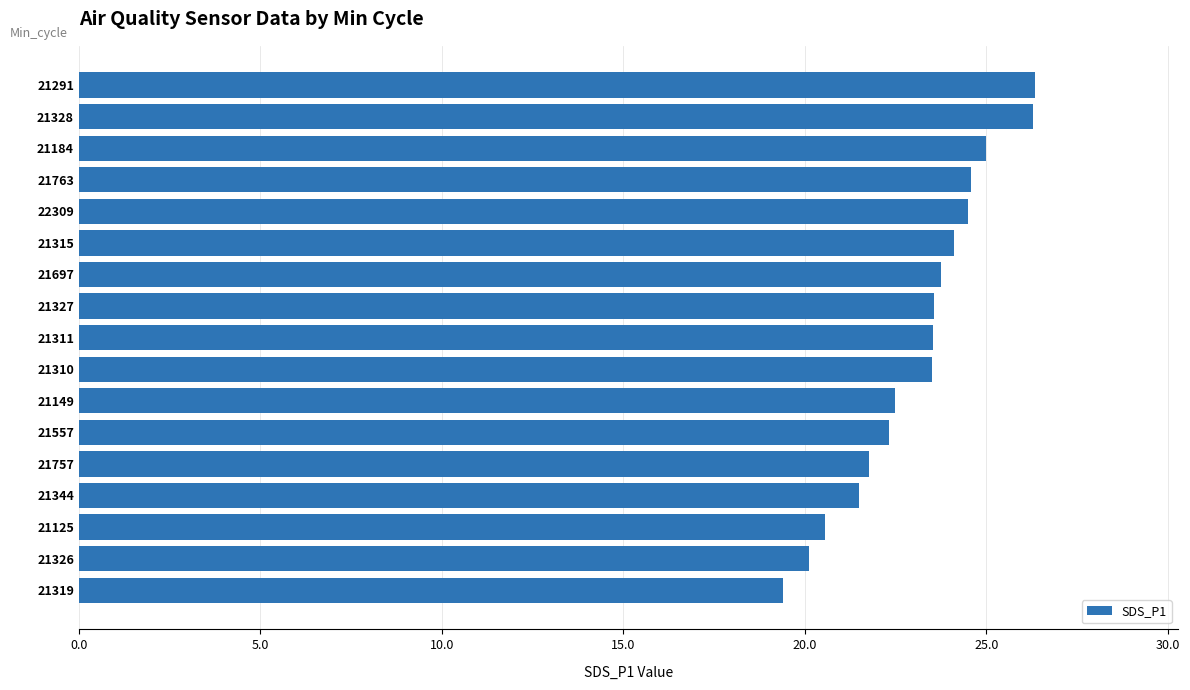

What is the difference between the maximum and minimum values?

6.9